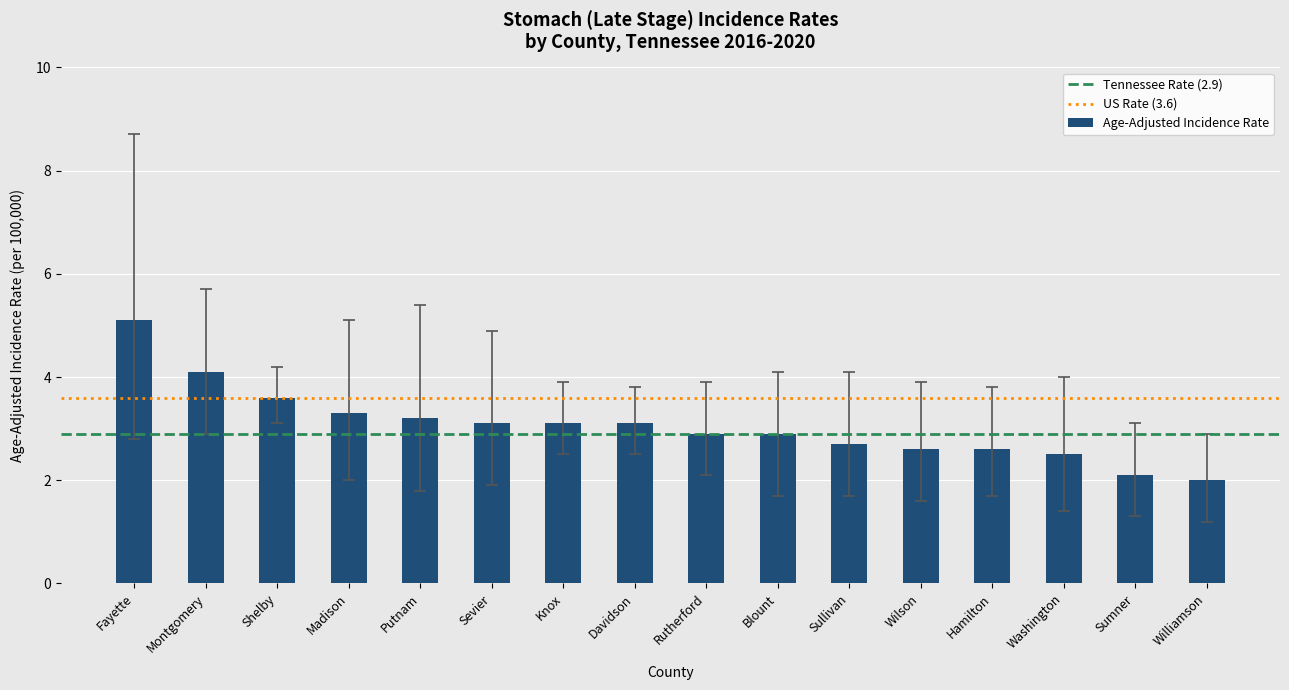

How many series are shown in this chart?

1